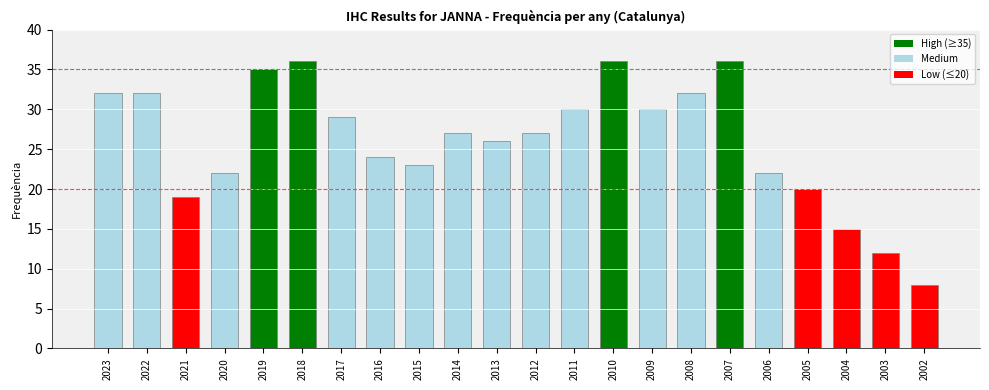

Which has a higher value, 2010 or 2017?

2010